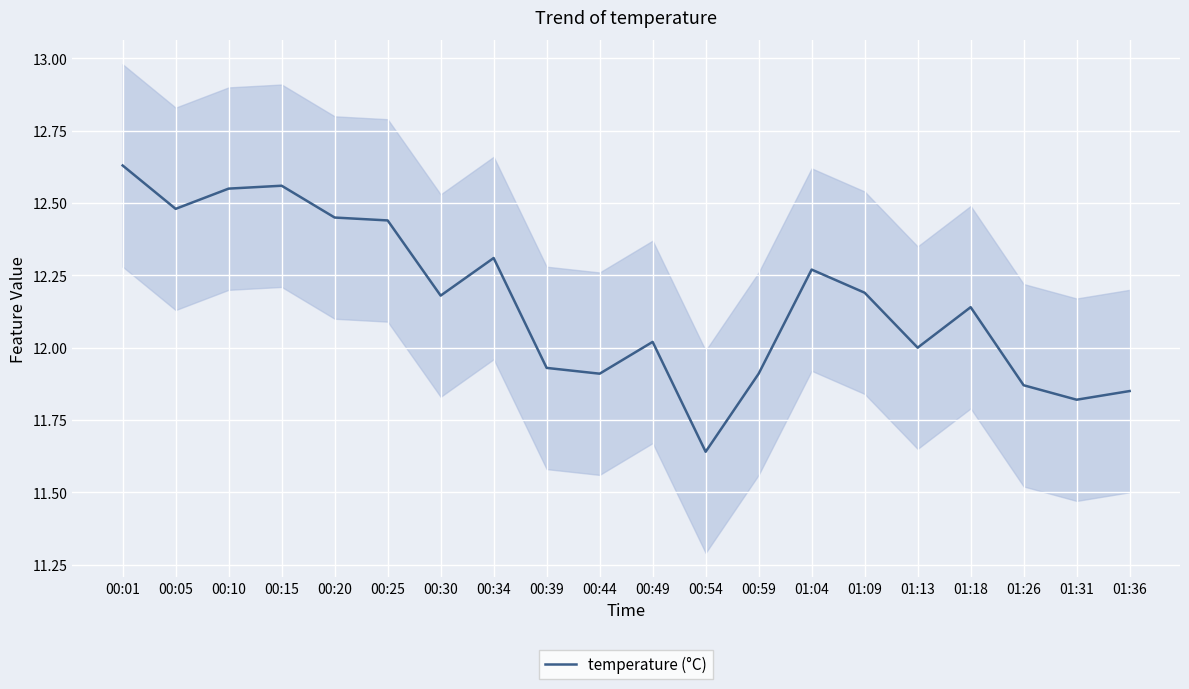

What is the difference between the values at 01:31 and 00:05?

0.7